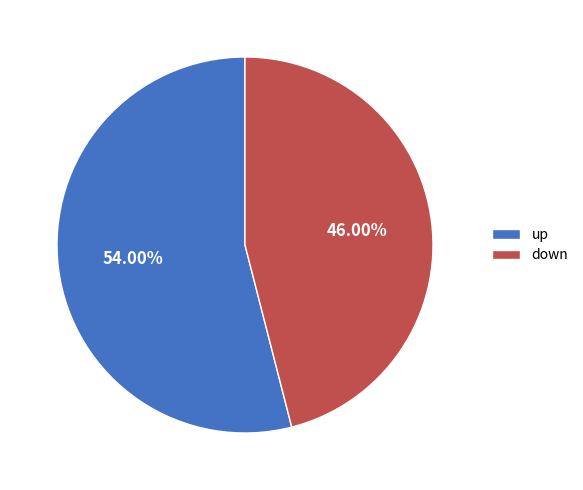

Which slice is the largest?

up